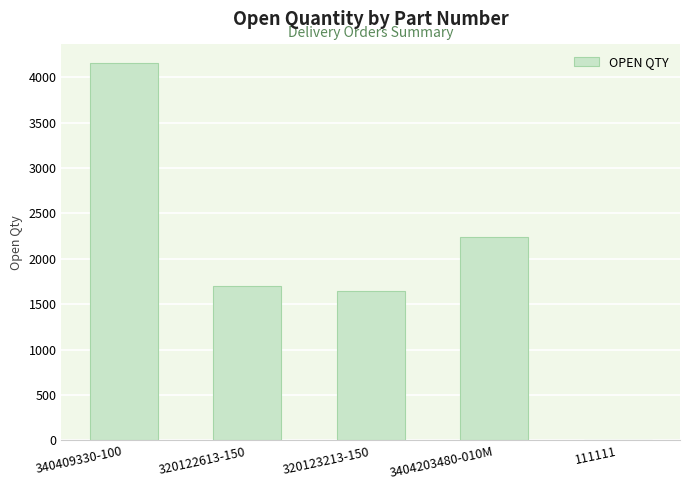

What is the sum of all values?

9739